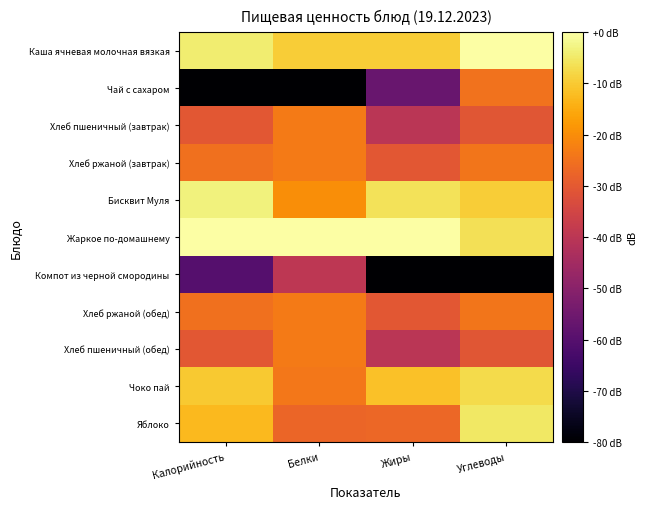

Which has a higher value, Калорийность or Белки?

Калорийность